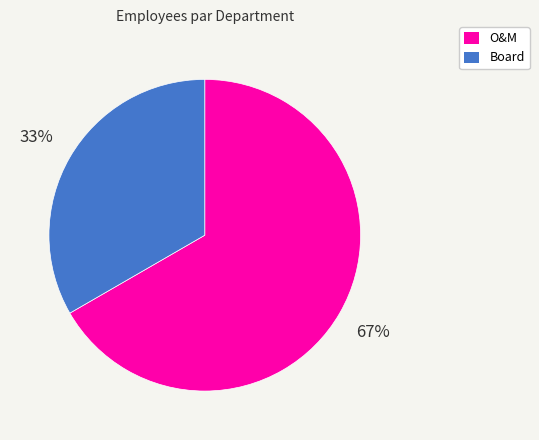

To the nearest percent, what is the average slice percentage?

50%